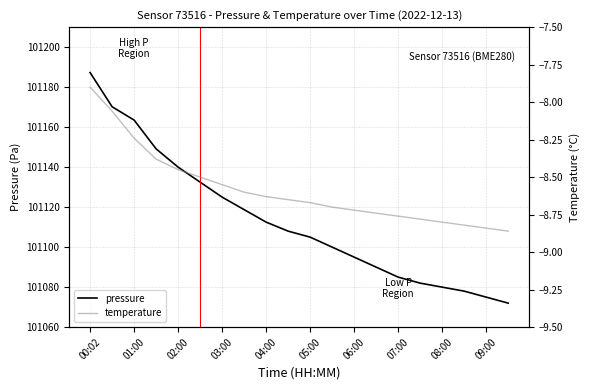

Reading left to right, extract all data points from this chart.

pressure: 101187.3	101170.2	101163.5	101149.1	101140.0	101132.5	101125.0	101118.8	101112.5	101108.0	101105.0	101100.0	101095.0	101090.0	101085.0	101082.0	101080.0	101078.0	101075.0	101072.0
temperature: -7.9	-8.1	-8.2	-8.4	-8.4	-8.5	-8.6	-8.6	-8.6	-8.7	-8.7	-8.7	-8.7	-8.7	-8.8	-8.8	-8.8	-8.8	-8.8	-8.9